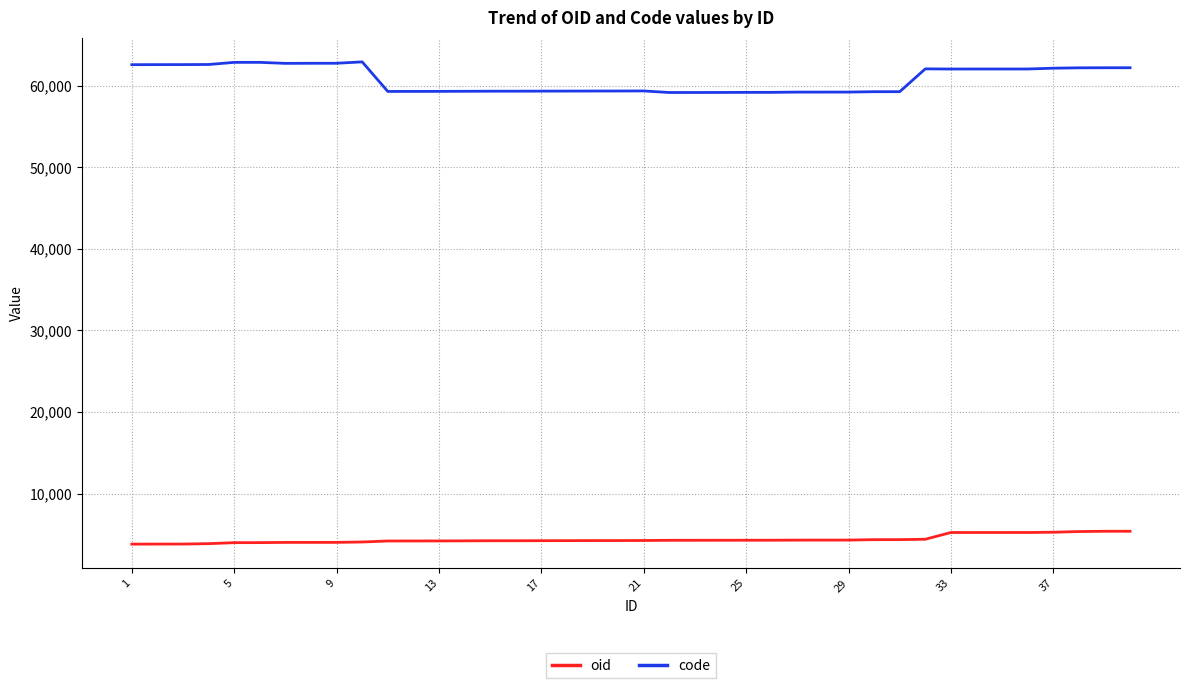

True or false: code and oid cross at least once.

False